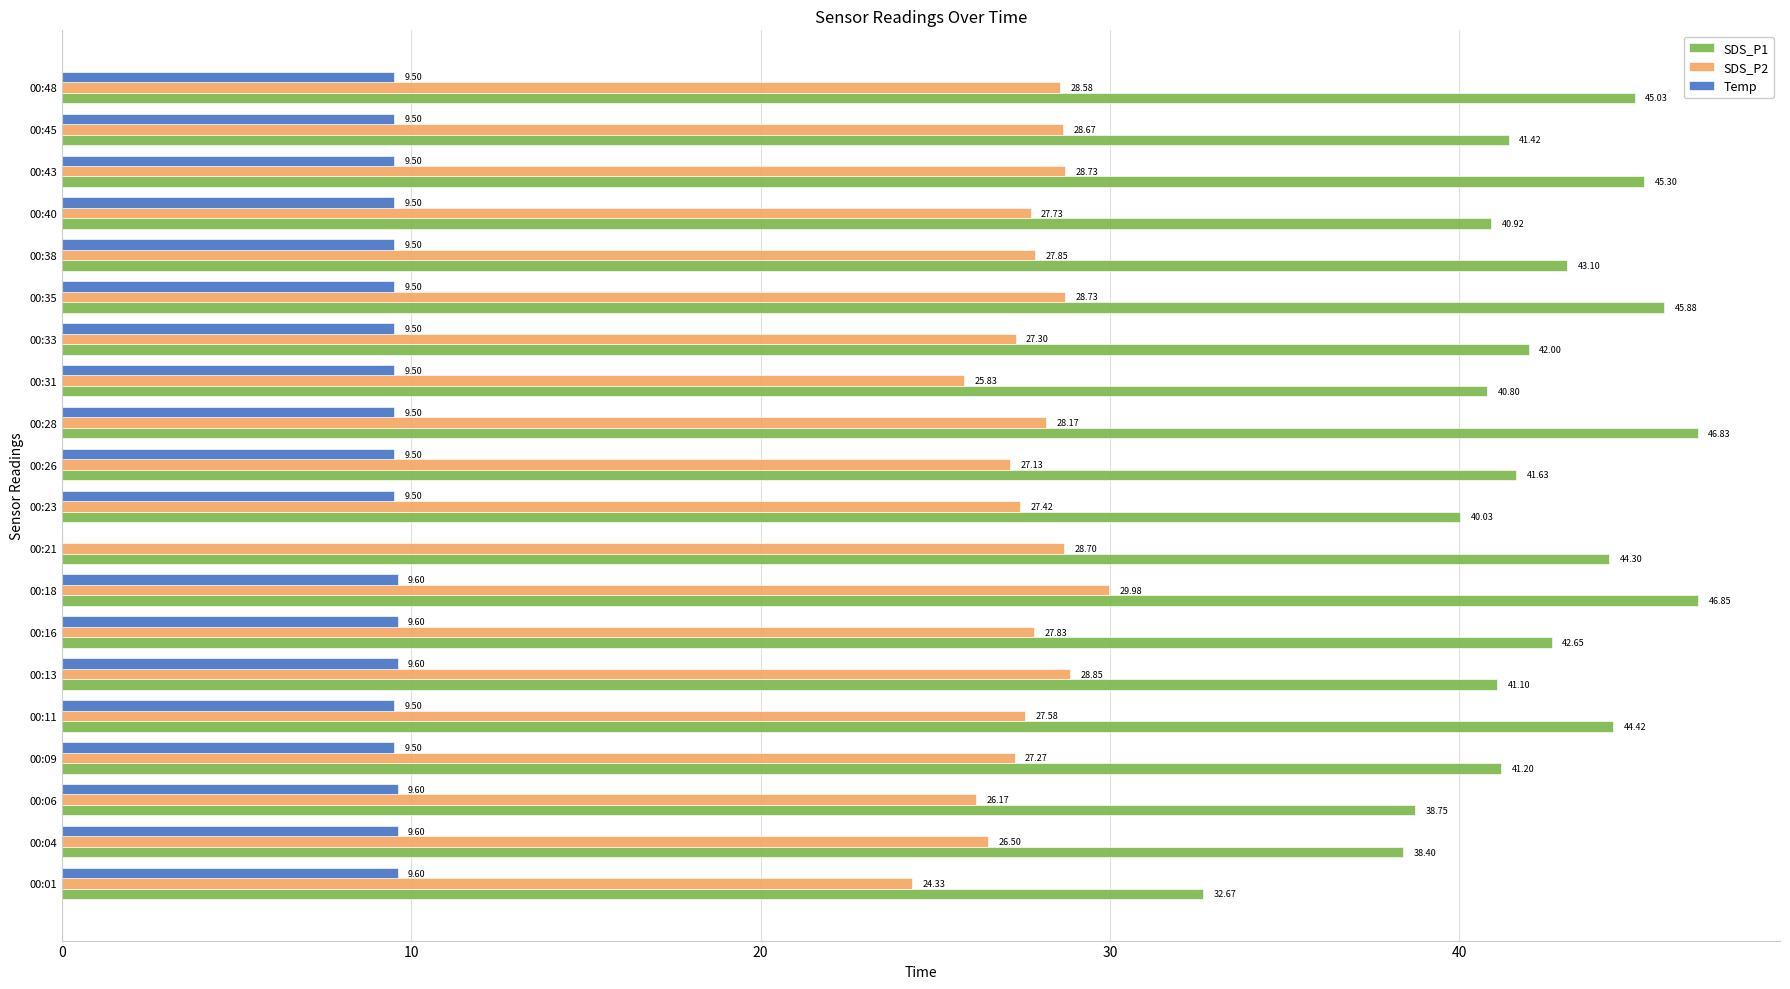

What is the sum of the Temp values at 00:21 and 00:09?

9.5